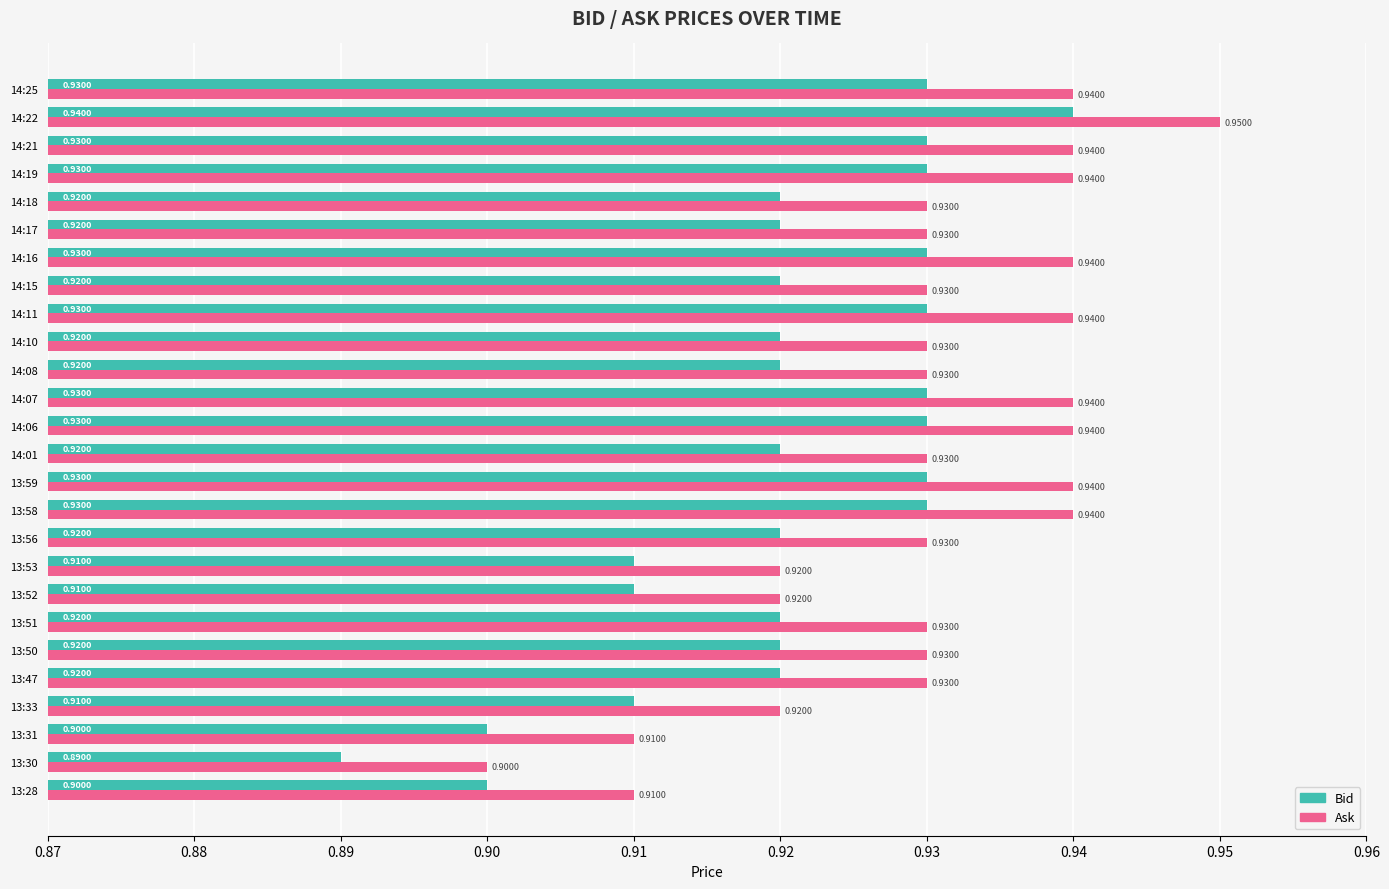

Rank the series at 13:33 from highest to lowest value.

Ask, Bid